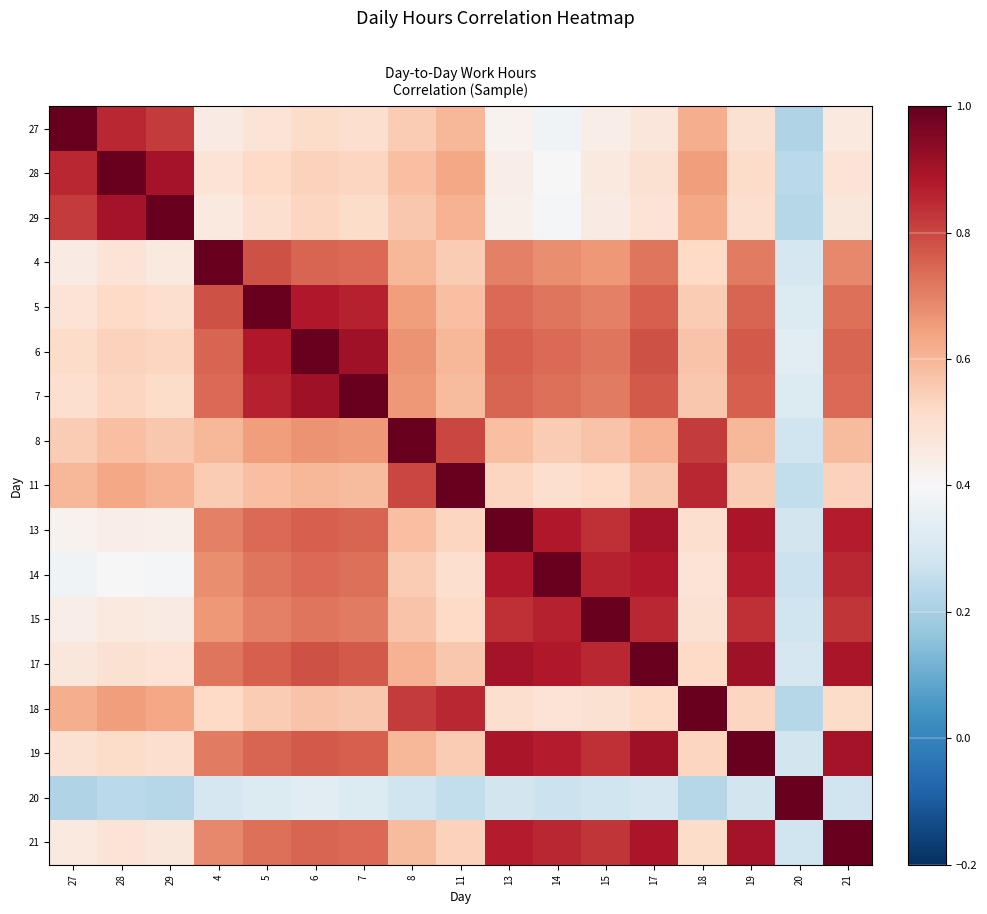

At how many categories does at least one series exceed 0?

17